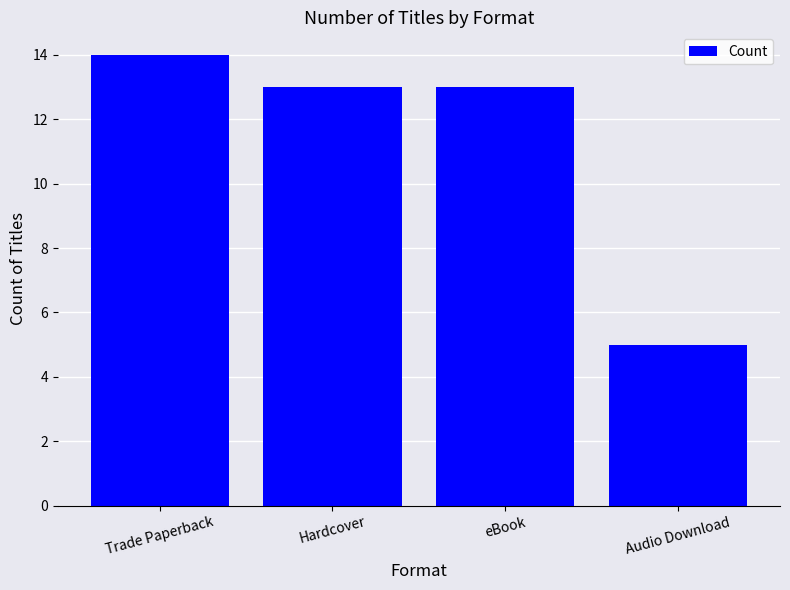

Approximately how many times larger is the value at Hardcover compared to eBook?

1.0